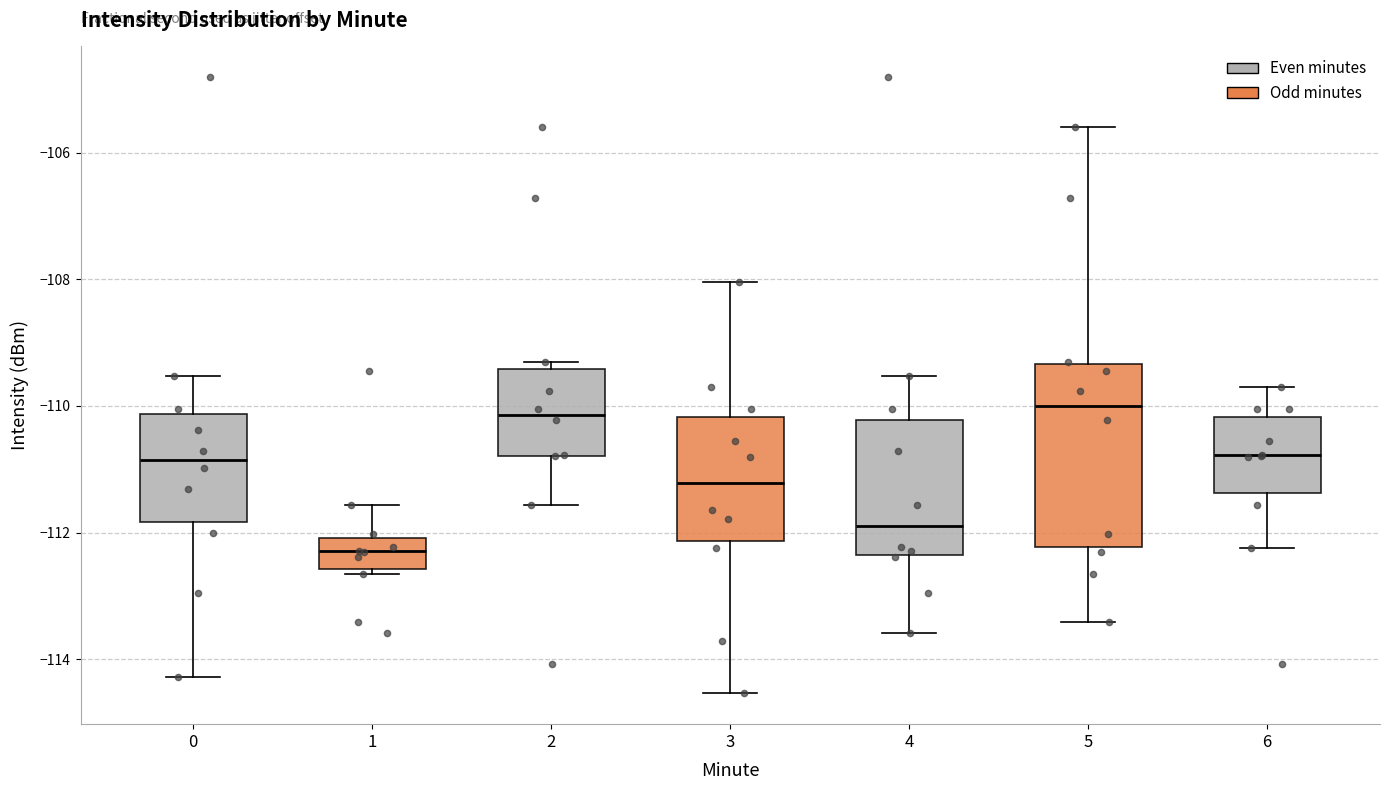

Reading left to right, transcribe this box plot: for each box, give where its median line is, the range the box spans, and where its two whiskers end, as read against the y-axis. The values are not printed on the chart, so give them approximately, as read against the axis.

0: median -110.8, box -111.8 to -110.2, whiskers -114.2 to -109.6
1: median -112.2, box -112.6 to -112.0, whiskers -112.6 (just below the box's lower edge) to -111.6
2: median -110.2, box -110.8 to -109.4, whiskers -111.6 to -109.4 (just above the box's upper edge)
3: median -111.2, box -112.2 to -110.2, whiskers -114.6 to -108.0
4: median -111.8, box -112.4 to -110.2, whiskers -113.6 to -109.6
5: median -110.0, box -112.2 to -109.4, whiskers -113.4 to -105.6
6: median -110.8, box -111.4 to -110.2, whiskers -112.2 to -109.6